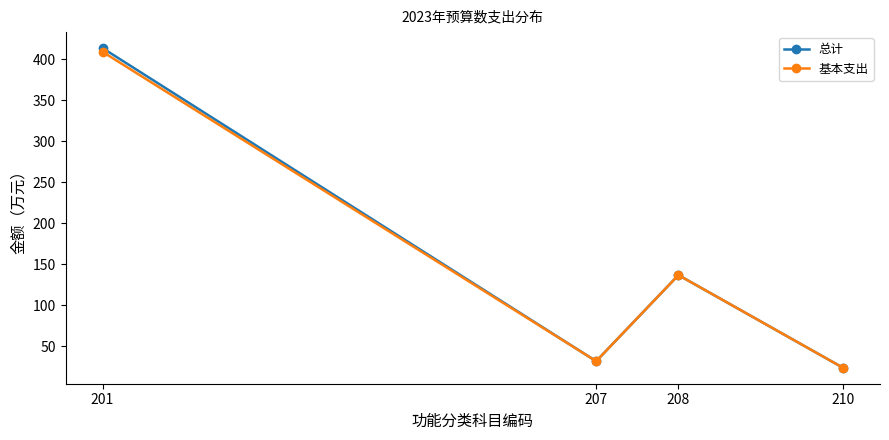

Between 201 and 210, which series saw the biggest shift?

总计